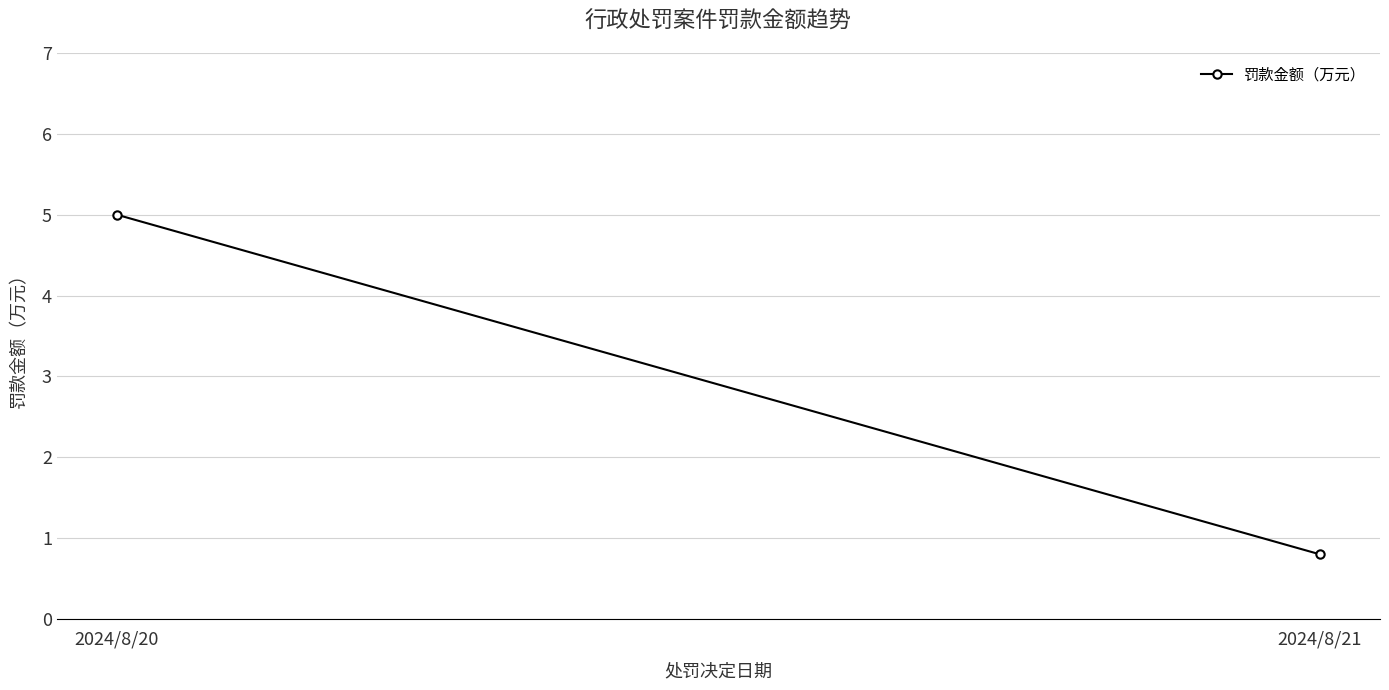

Is it true that the value at 2024/8/20 is 5.0?

True